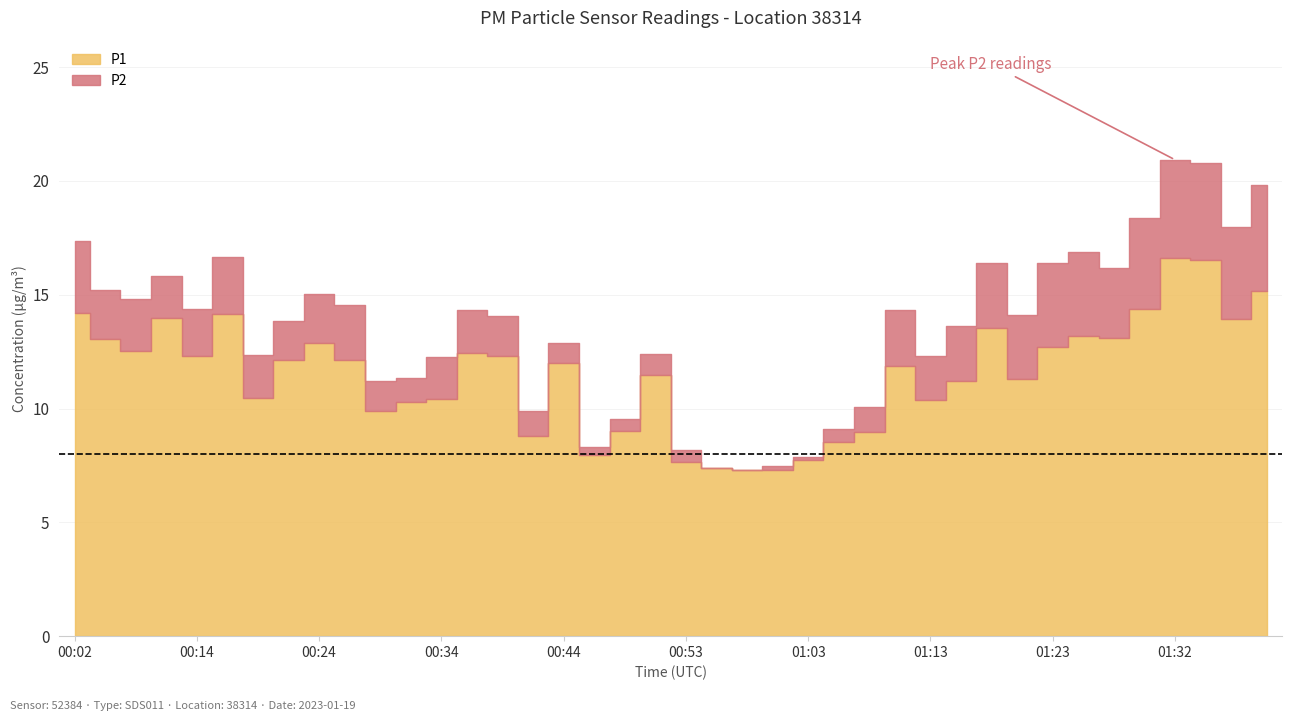

At which category does the chart reach its minimum across all series?

01:01